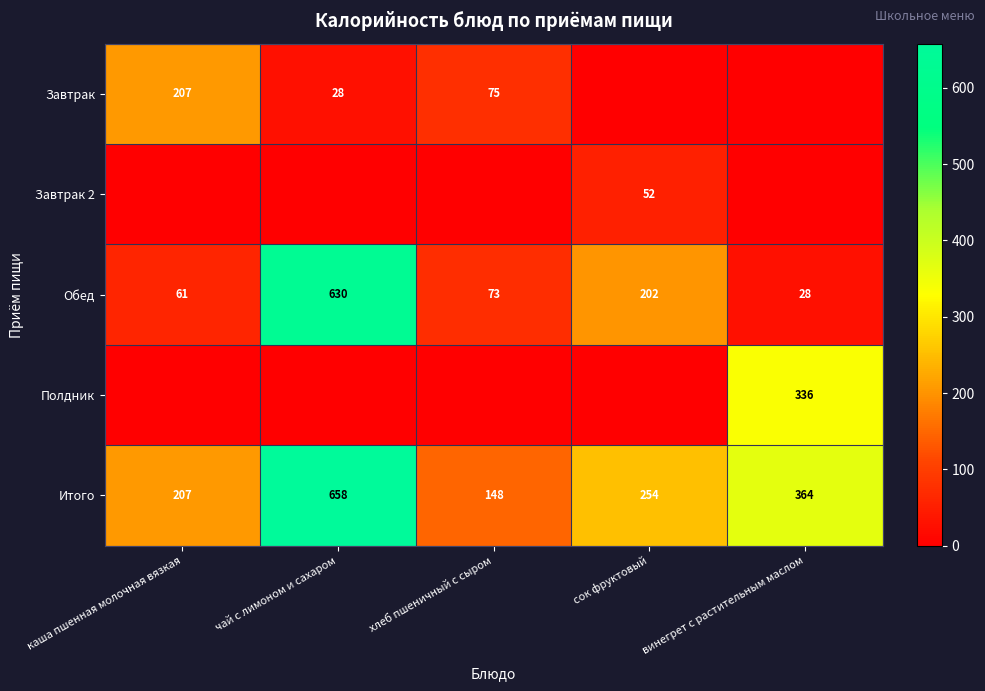

True or false: Обед has a value of 28 at винегрет с растительным маслом.

True